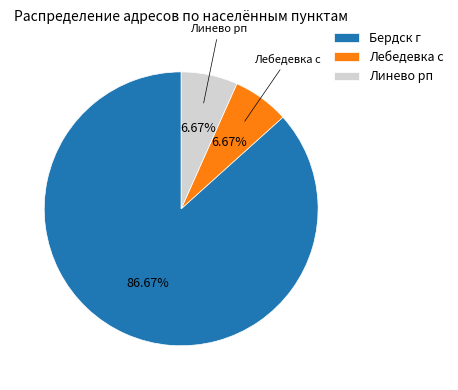

To the nearest percent, what is the average slice percentage?

33%